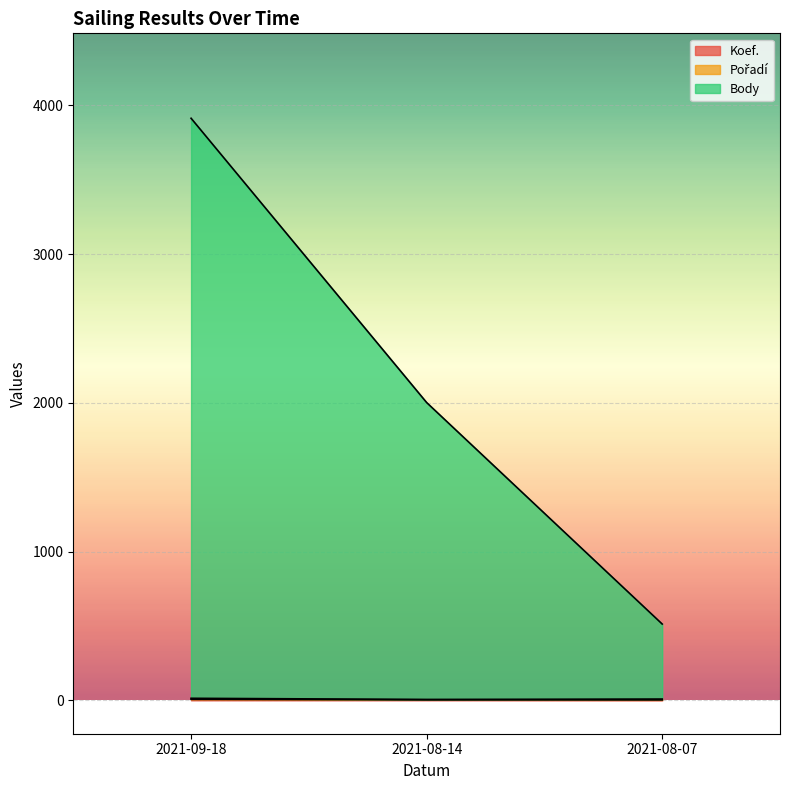

How many Koef. values are between 3 and 7?

3